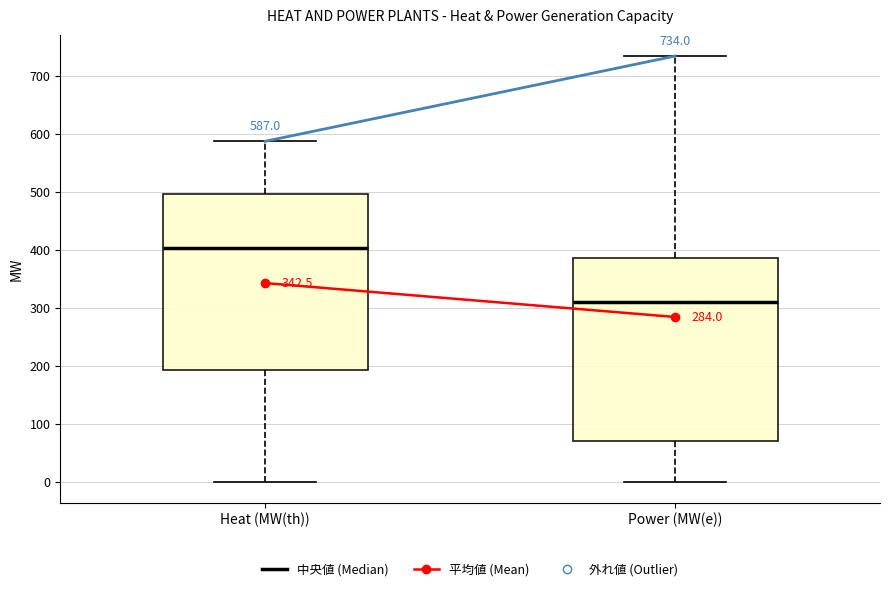

Which box has the highest median line?

Heat (MW(th))